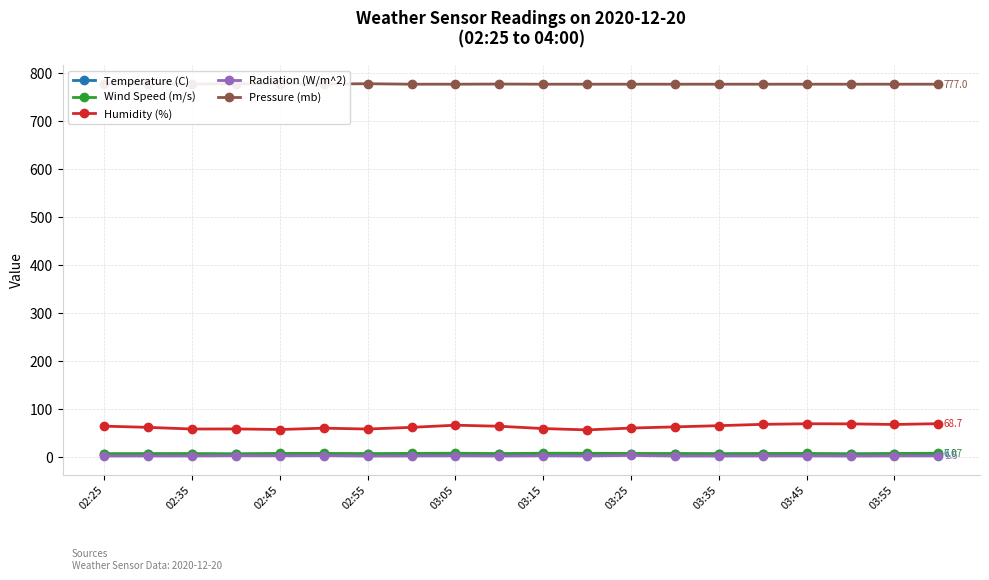

True or false: Temperature (C) and Humidity (%) intersect in this chart.

False